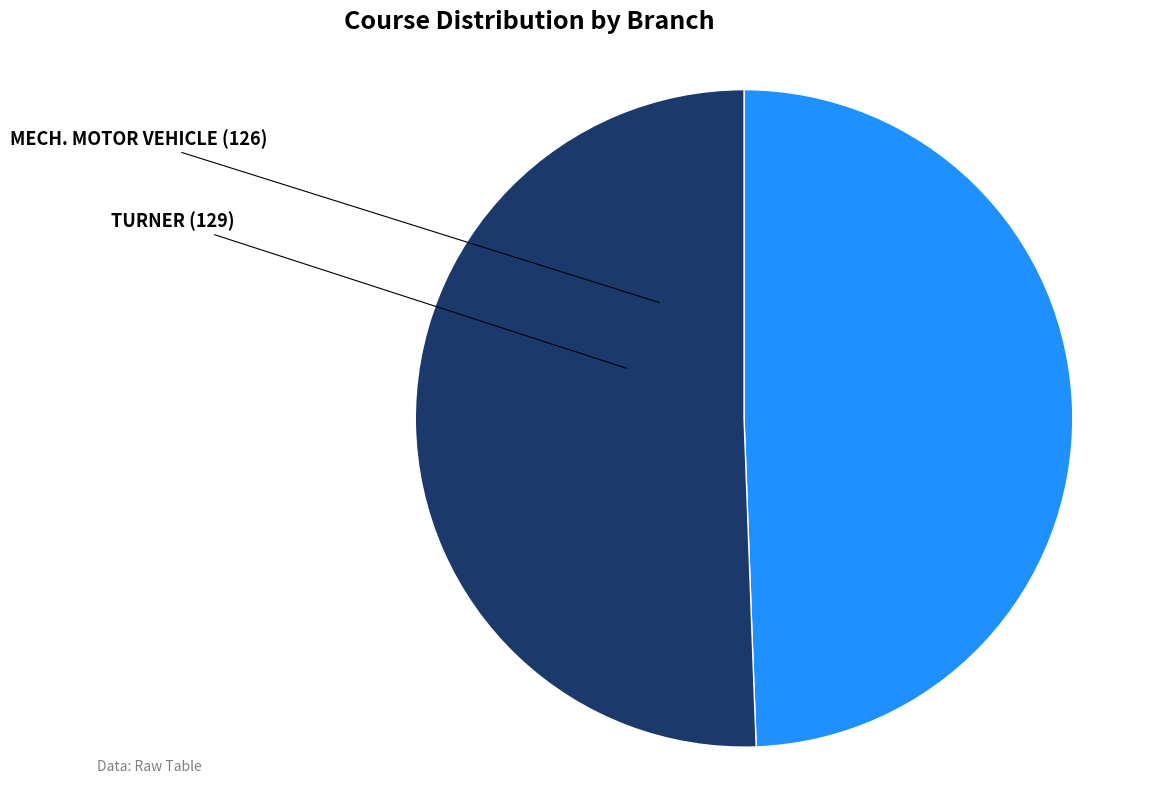

Is there a majority slice in this chart?

Yes